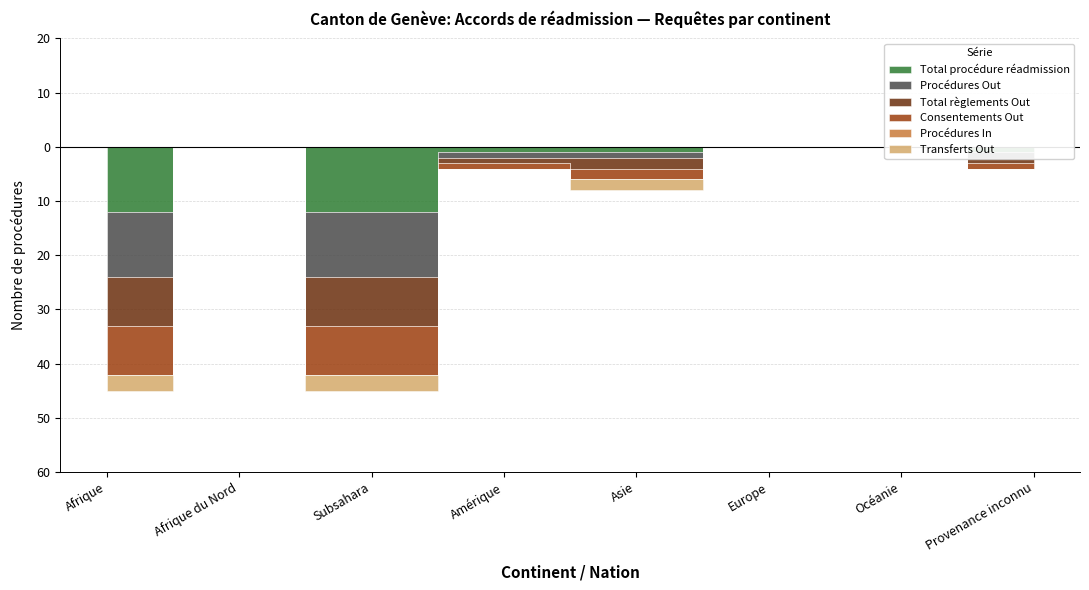

True or false: Procédures Out has a value of 12 at Subsahara.

True